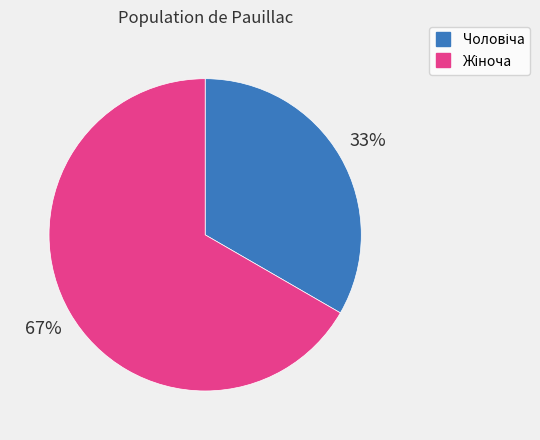

To the nearest percent, what is the average slice percentage?

50%